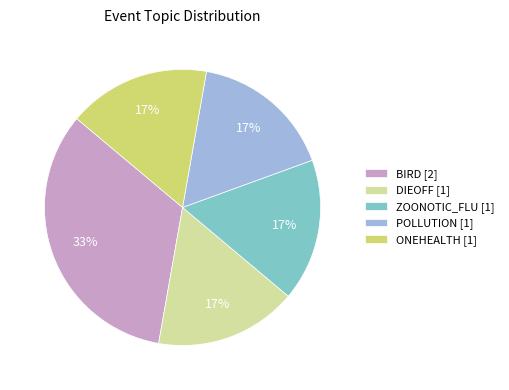

Count the number of slices in the pie.

5